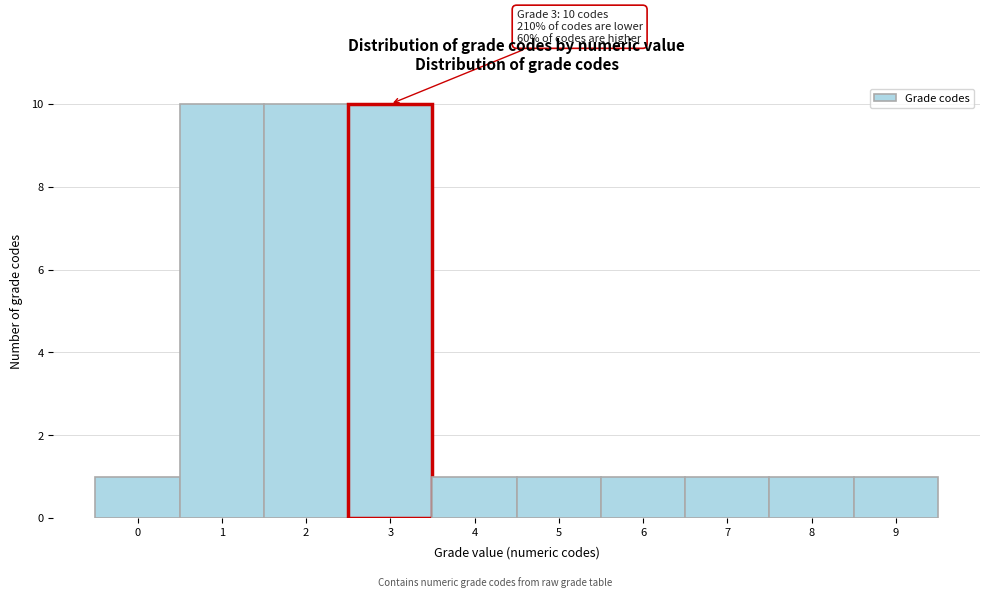

Reading right to left, extract all data points from this chart.

9=1	8=1	7=1	6=1	5=1	4=1	3=10	2=10	1=10	0=1